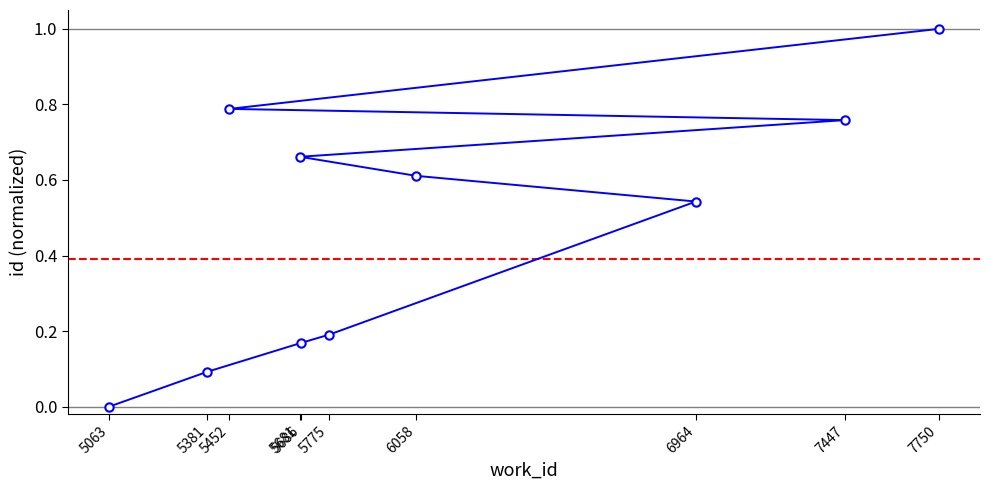

How many distinct data groups are displayed?

1